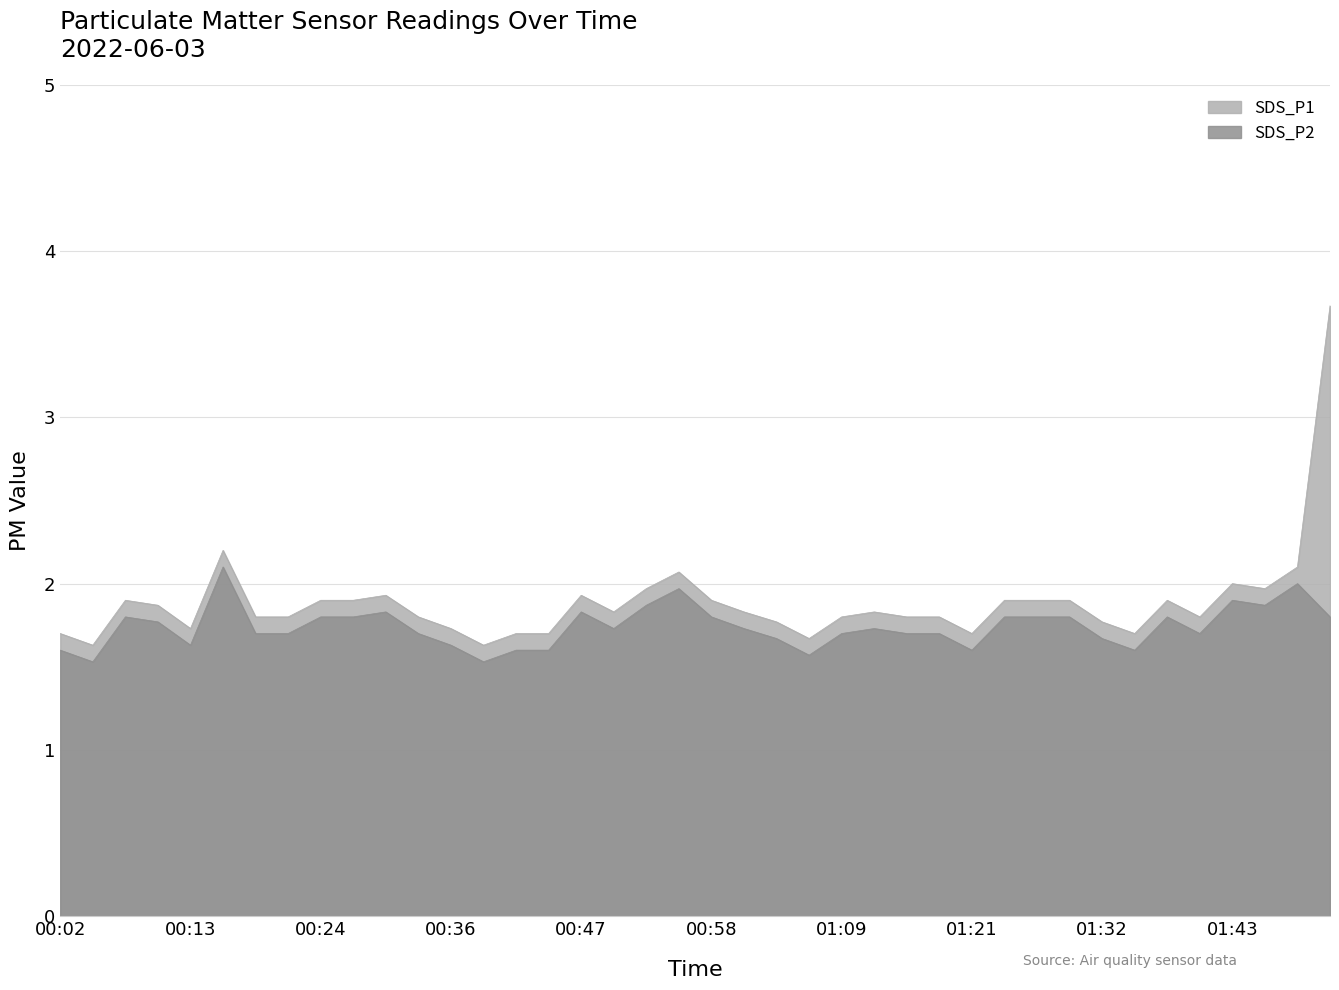

Which series has the largest range (max minus min)?

SDS_P1